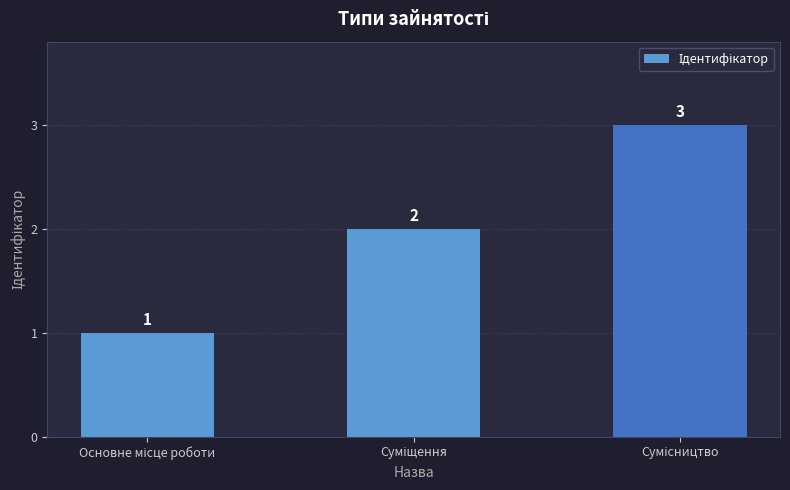

Reading left to right, what are all the values shown in this chart?

1	2	3